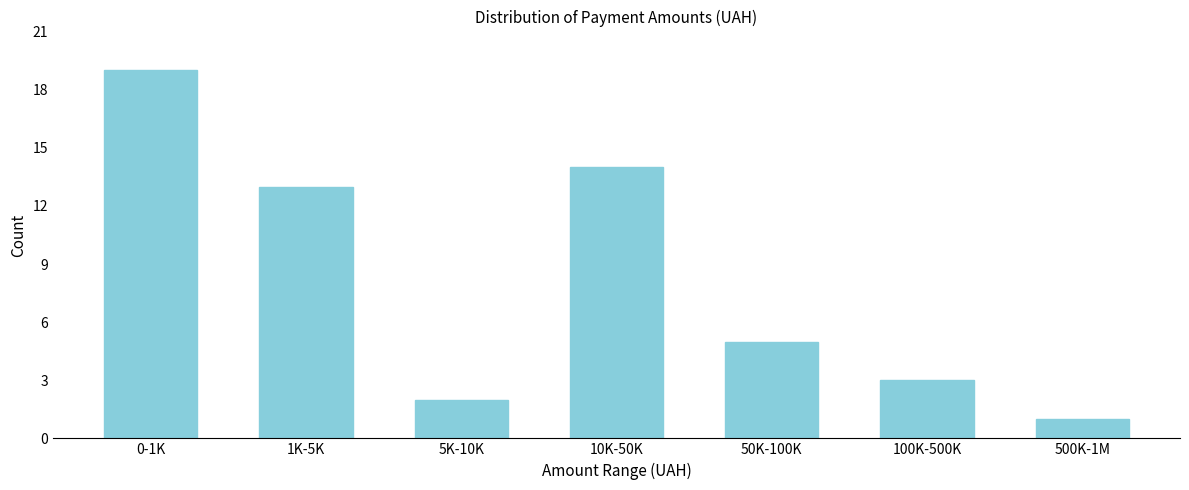

Reading right to left, extract all data points from this chart.

500K-1M=1	100K-500K=3	50K-100K=5	10K-50K=14	5K-10K=2	1K-5K=13	0-1K=19